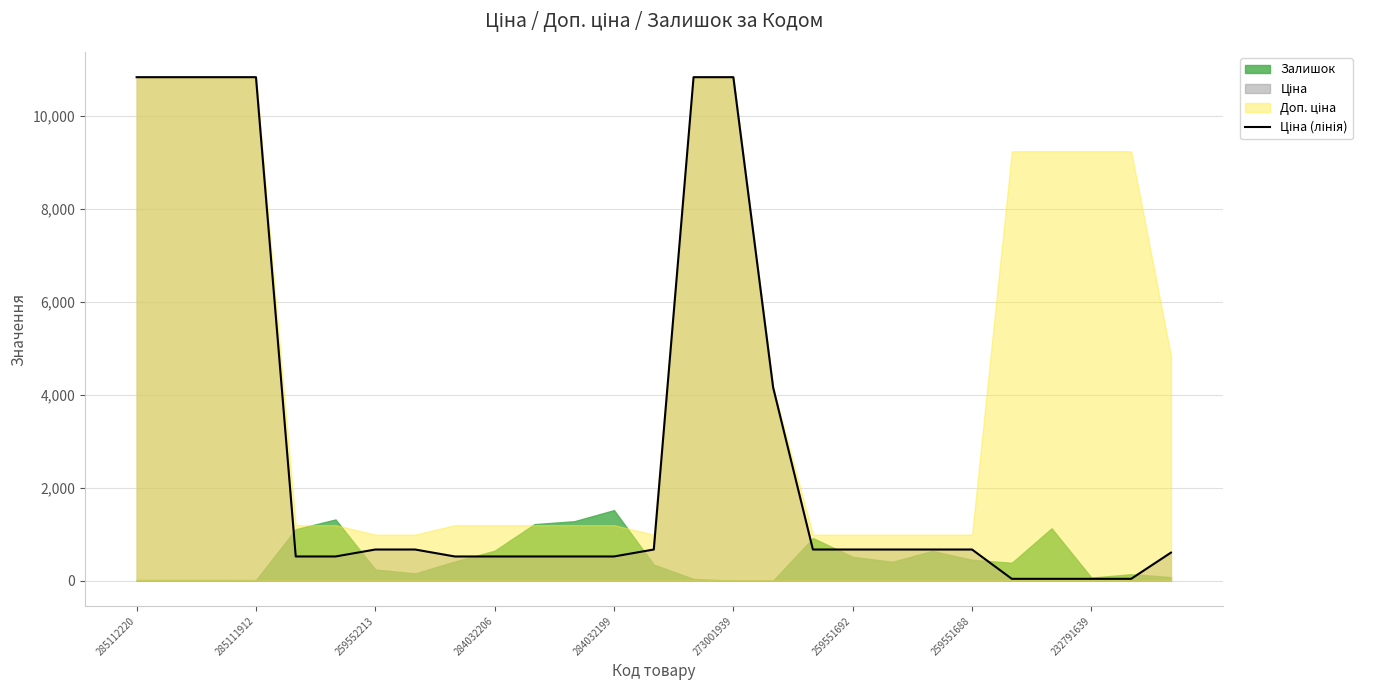

The value at 25 is 55.5. True or false?

False